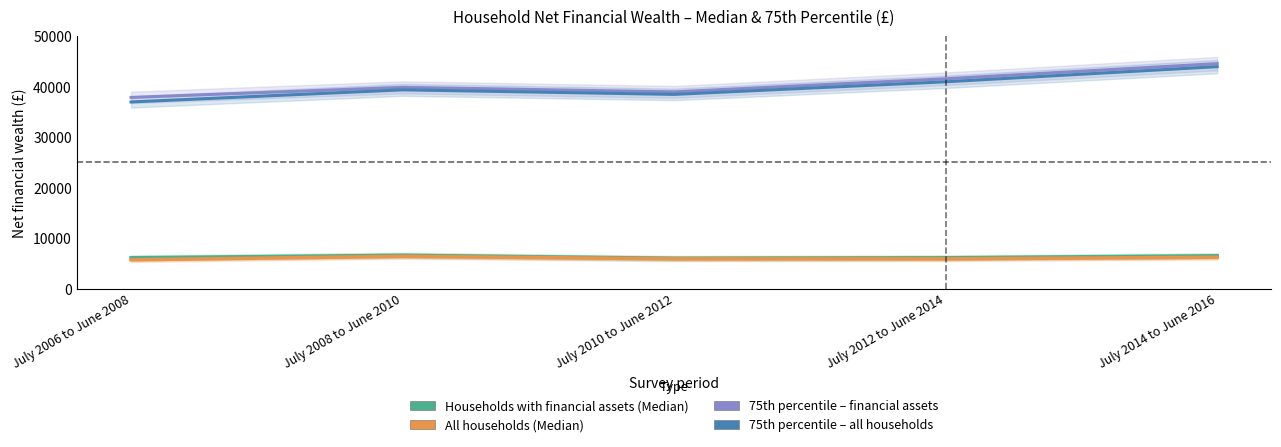

What is the label of the 2nd point from the left?

July 2008 to June 2010